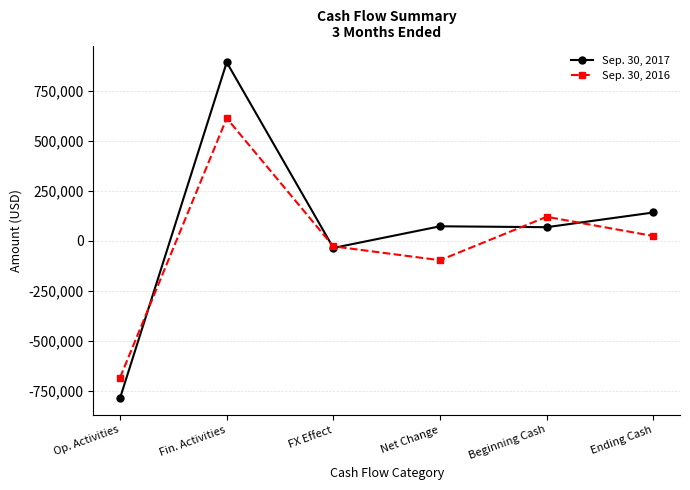

The Sep. 30, 2017 series shows -785668 at Op. Activities. True or false?

True